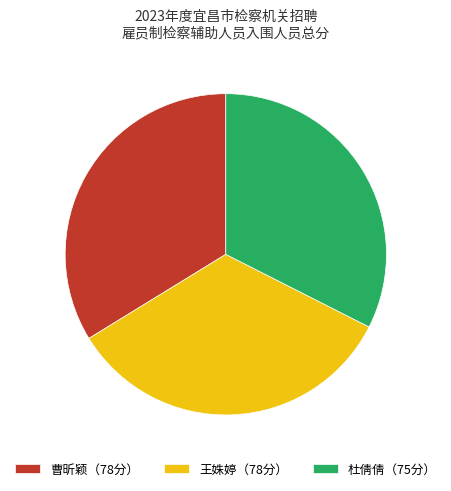

How many slices are in this pie chart?

3